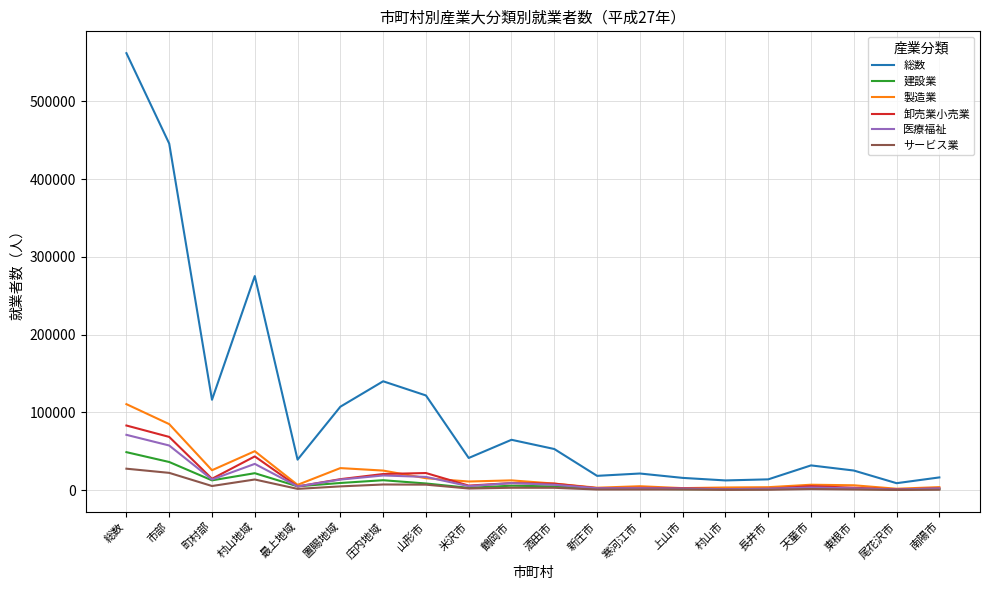

Where is the first local maximum for 建設業?

村山地域